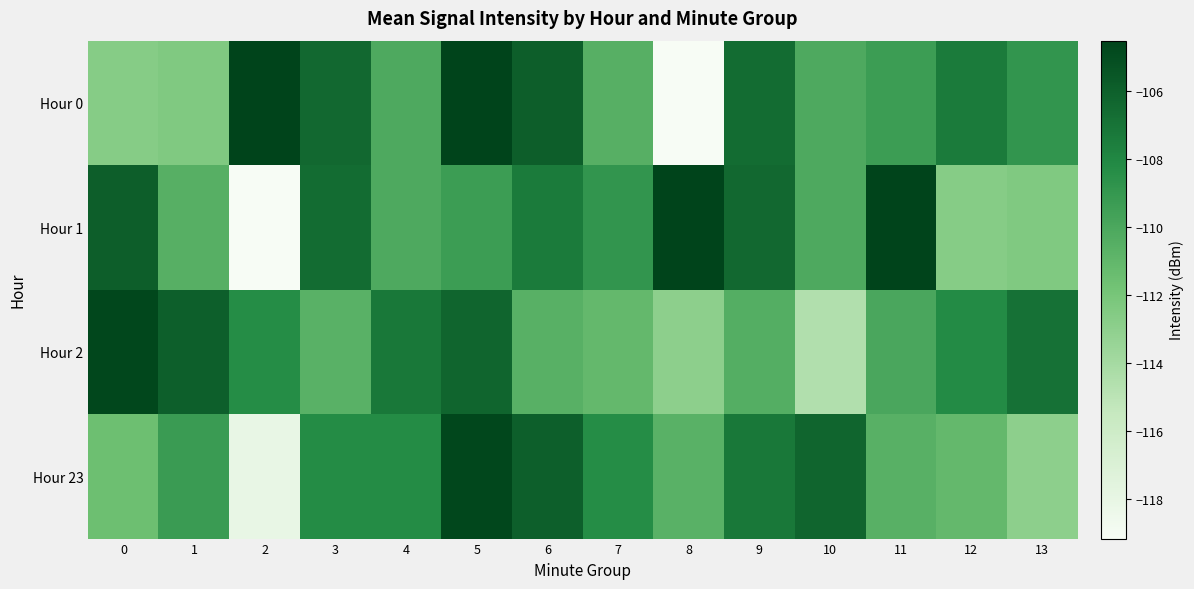

Which series changed the most between 3 and 10?

Hour 2